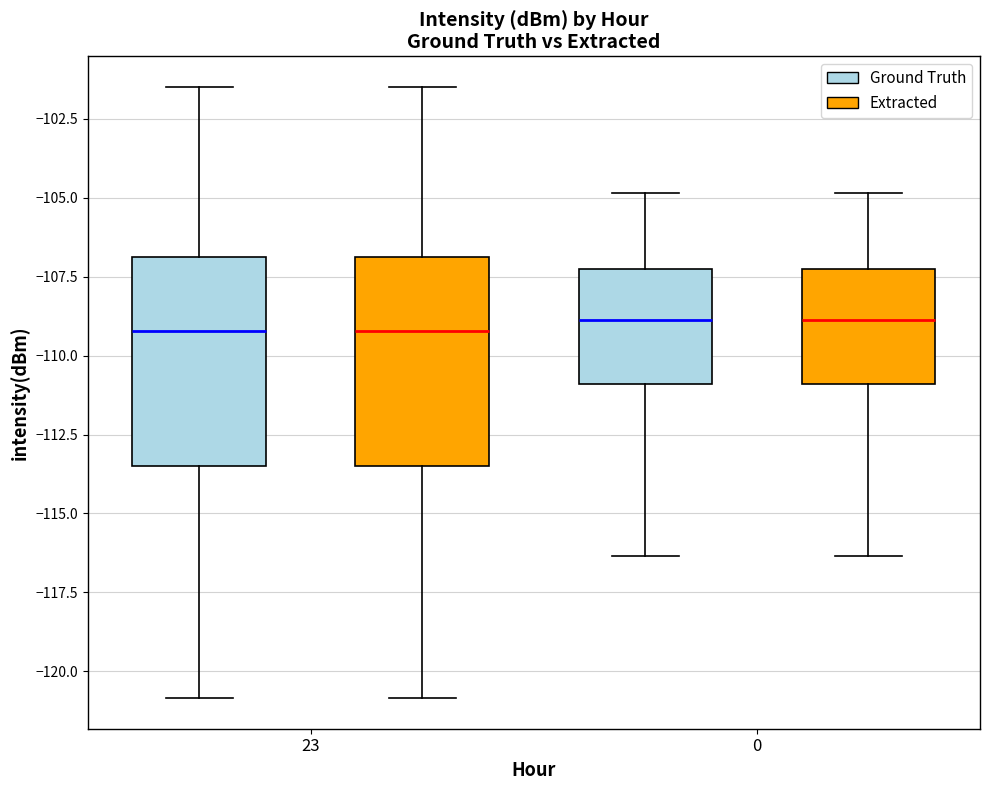

Where does the upper whisker of the box for 0 (Extracted) end on the y-axis? The values are not printed on the chart, so give them approximately, as read against the axis.

-105.0